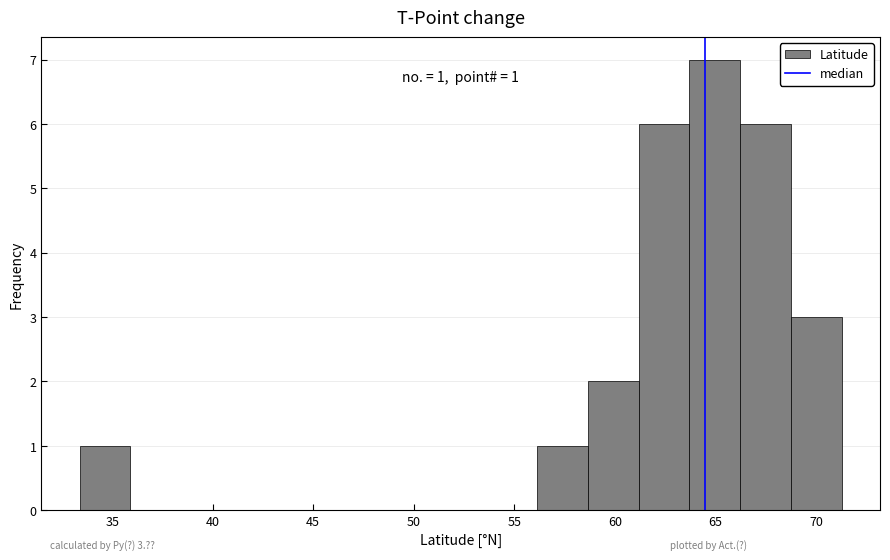

Over which range of the x-axis is the bar tallest?

63.5 to 66.0